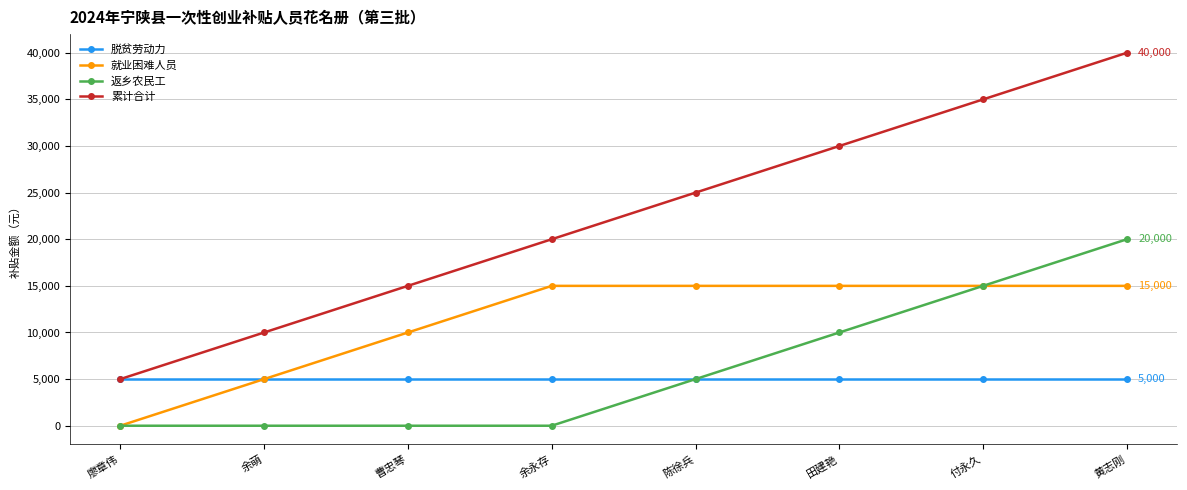

True or false: 返乡农民工 and 累计合计 cross at least once.

False